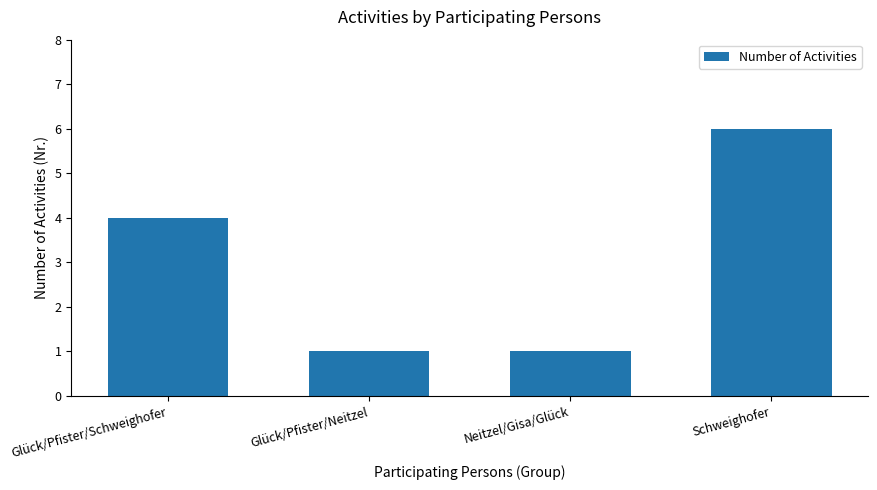

Approximately how many times larger is the value at Neitzel/Gisa/Glück compared to Schweighofer?

0.2